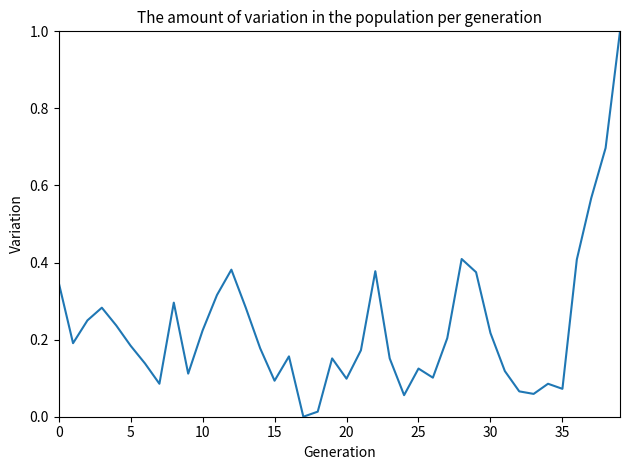

What is the maximum value shown in the chart?

1.0